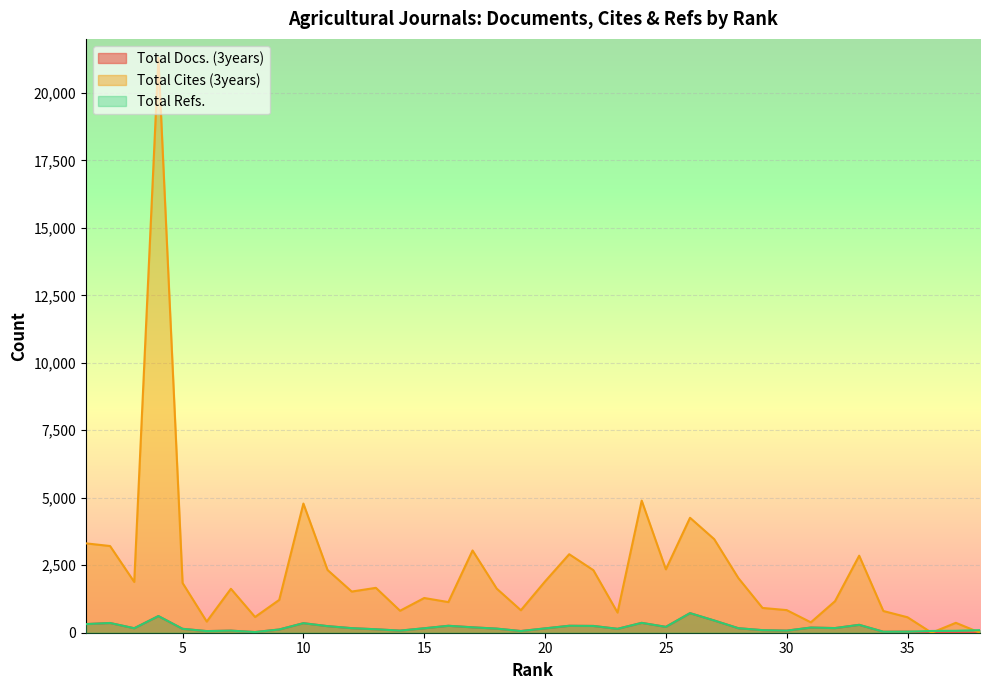

How many data points in Total Refs. are above 166?

18